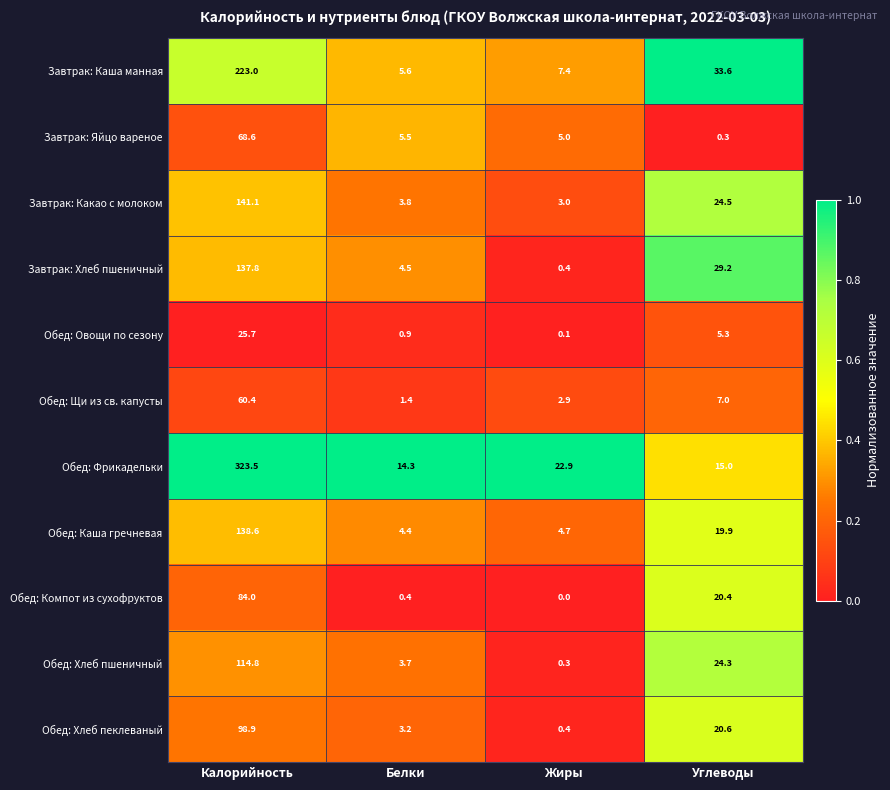

How many series are shown in this chart?

11